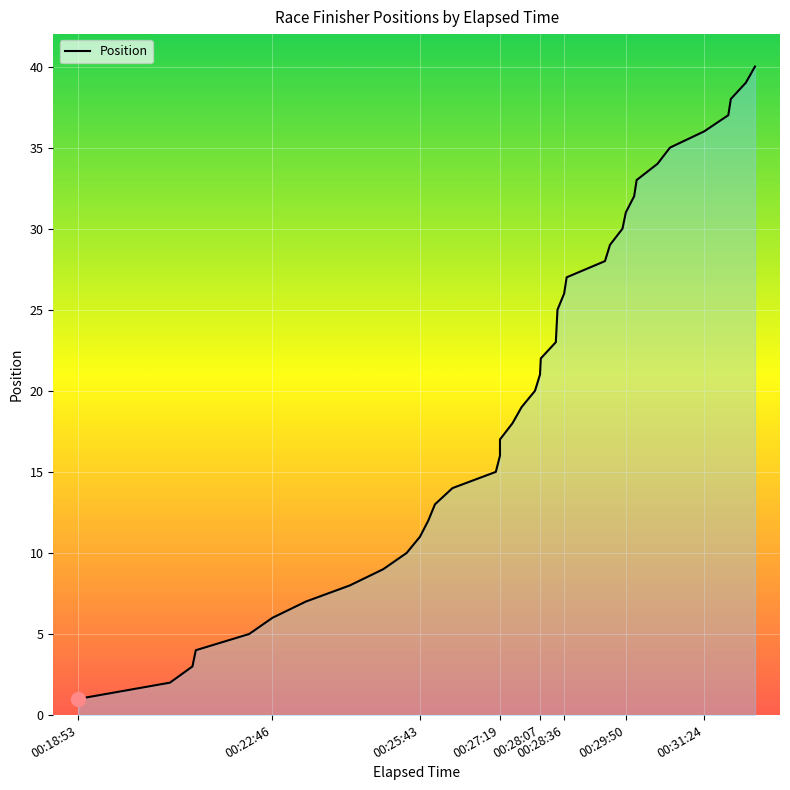

How many lines are shown in the chart?

1